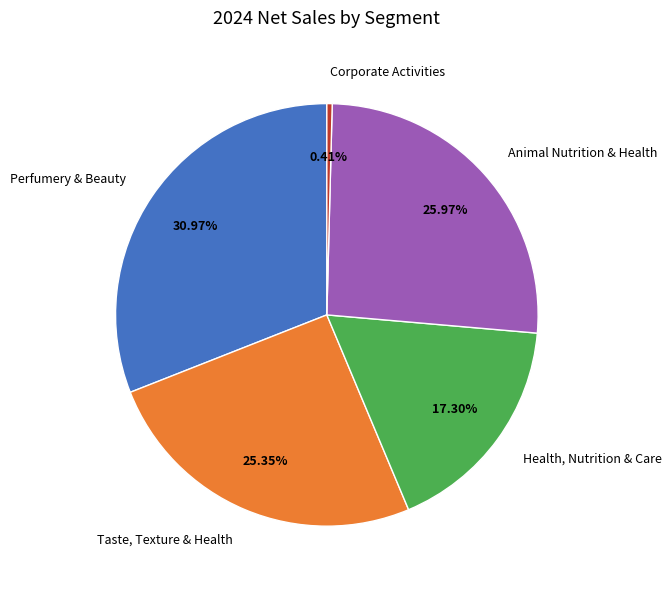

What is the total percentage of Health, Nutrition & Care and Perfumery & Beauty?

48.3%